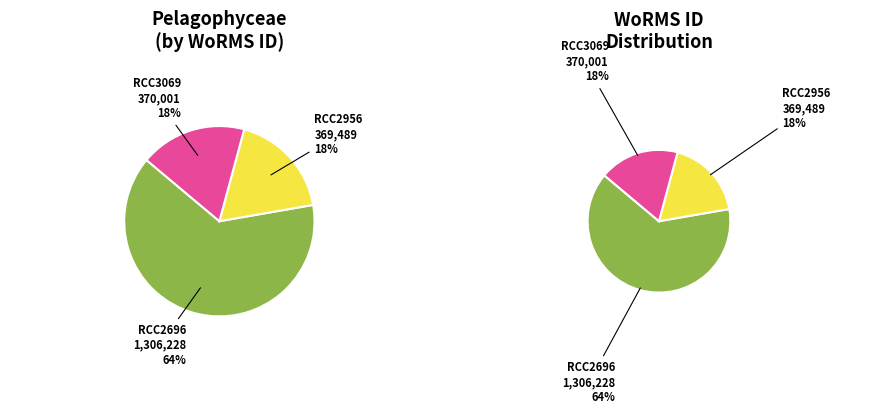

What is the smallest slice in the pie chart?

RCC2956